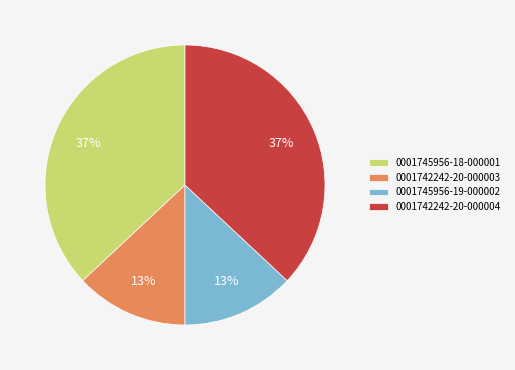

What percentage is the 0001742242-20-000003 slice, to the nearest percent?

13%